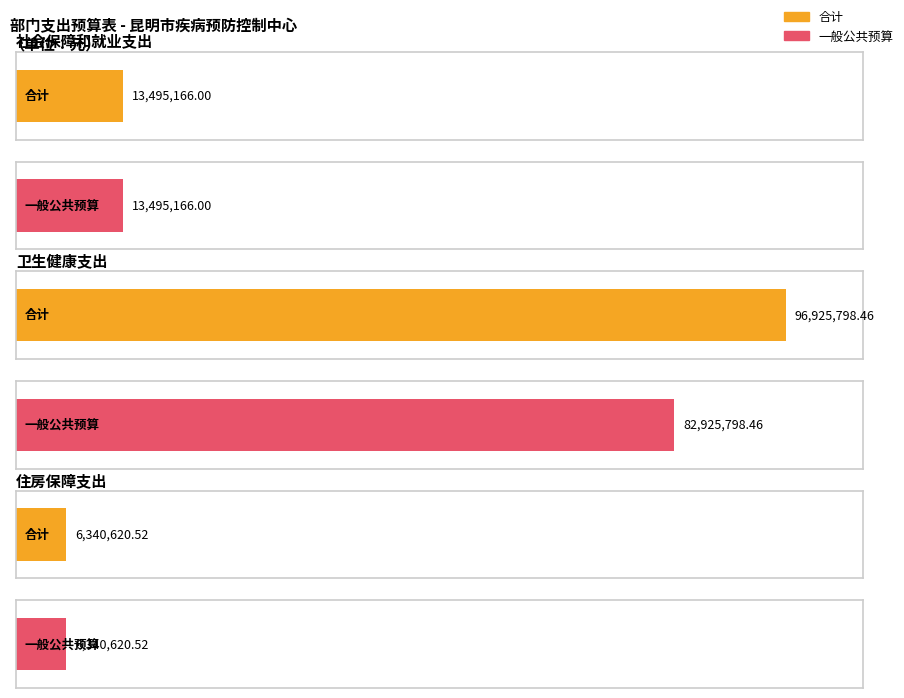

How many groups of bars are there?

3